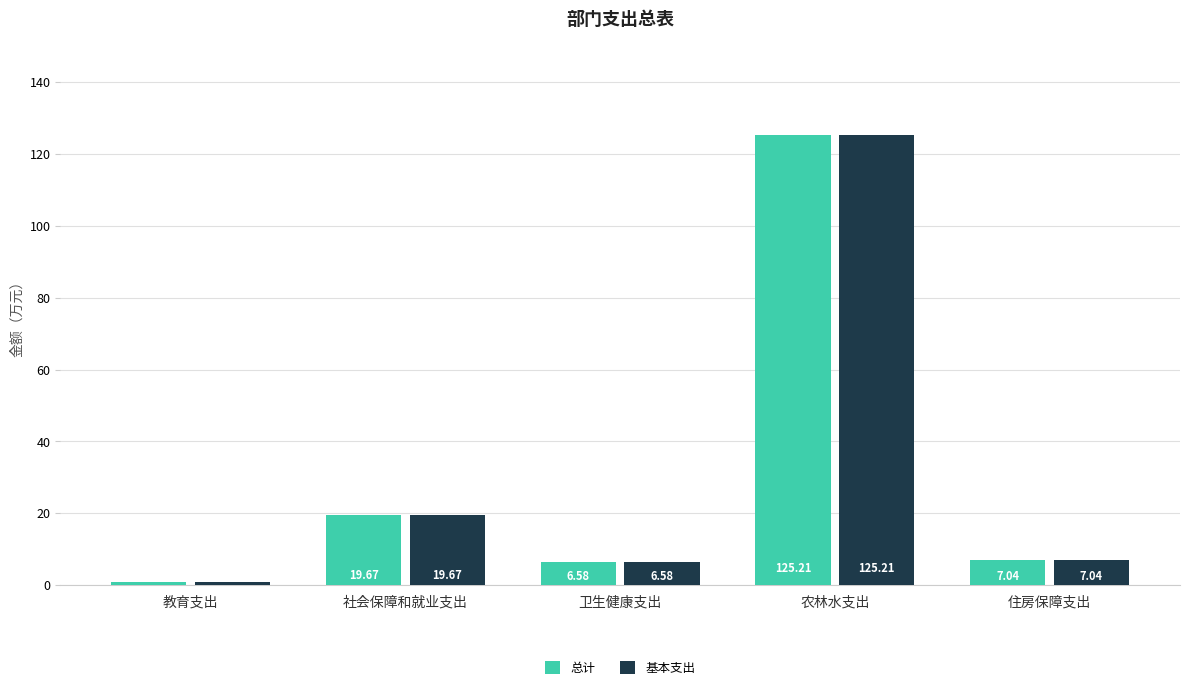

At how many categories does at least one series exceed 104?

1